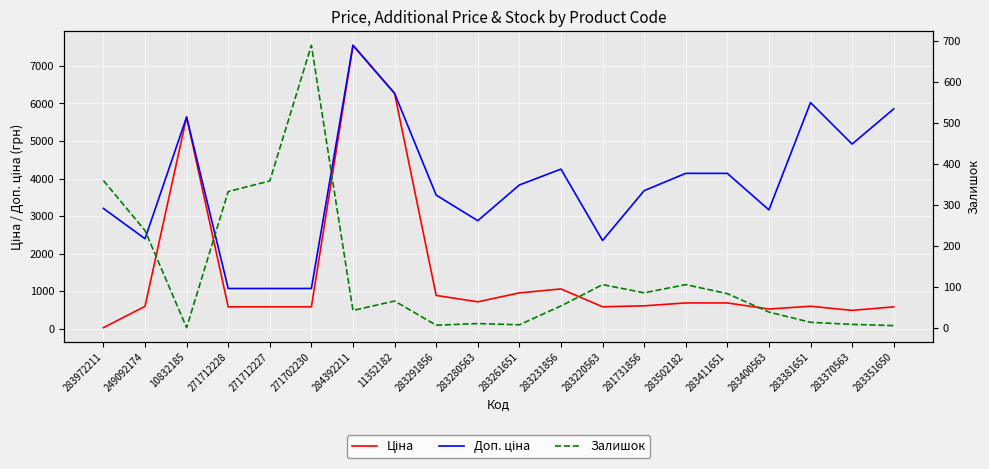

True or false: Ціна and Доп. ціна intersect in this chart.

False